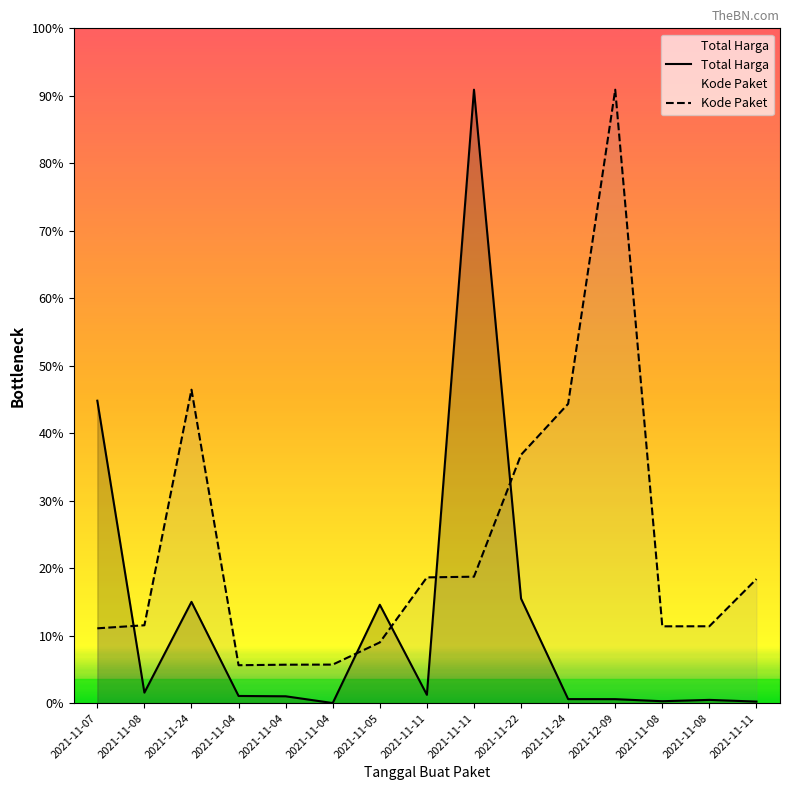

How many interior local valleys does the Total Harga series have?

4